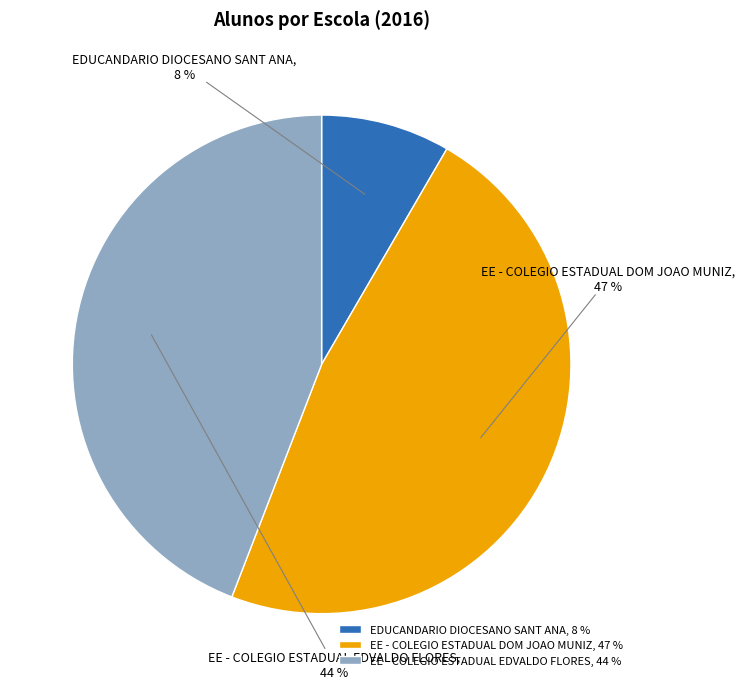

Which slice is the largest?

EE - COLEGIO ESTADUAL DOM JOAO MUNIZ